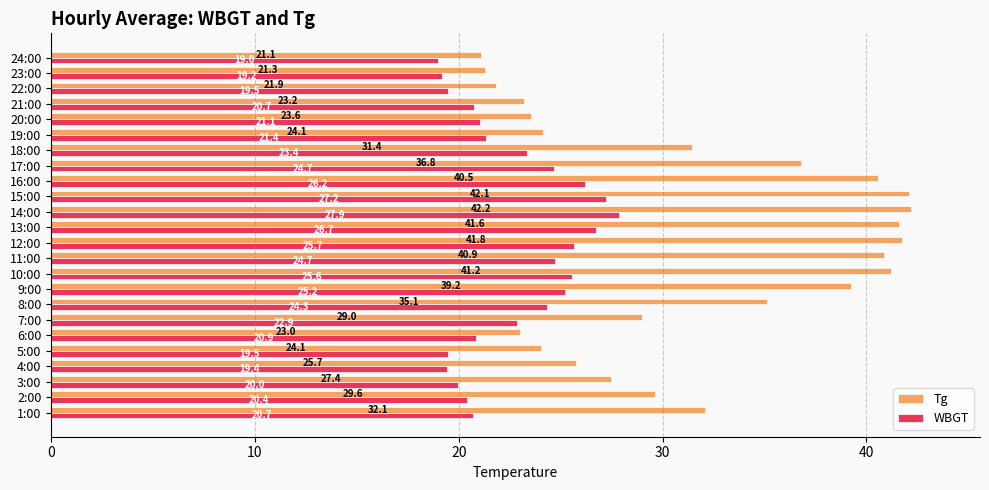

Which series has the widest spread of values?

Tg